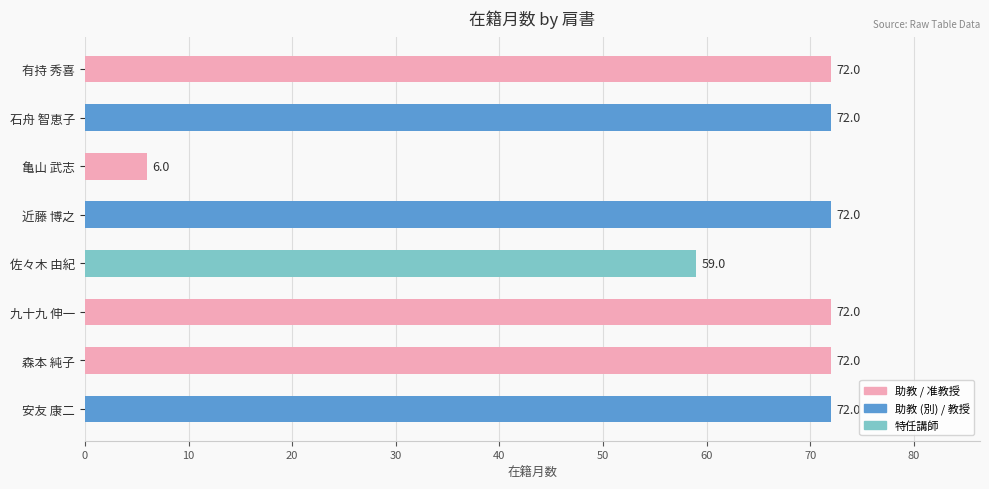

Is it true that the value at 石舟 智恵子 is 72?

True